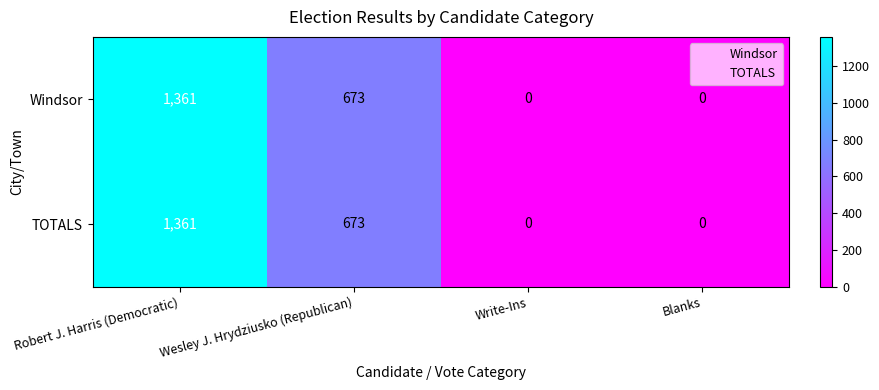

Reading right to left, list all the values displayed in this chart.

Windsor: Blanks=0	Write-Ins=0	Wesley J. Hrydziusko (Republican)=673	Robert J. Harris (Democratic)=1361
TOTALS: Blanks=0	Write-Ins=0	Wesley J. Hrydziusko (Republican)=673	Robert J. Harris (Democratic)=1361